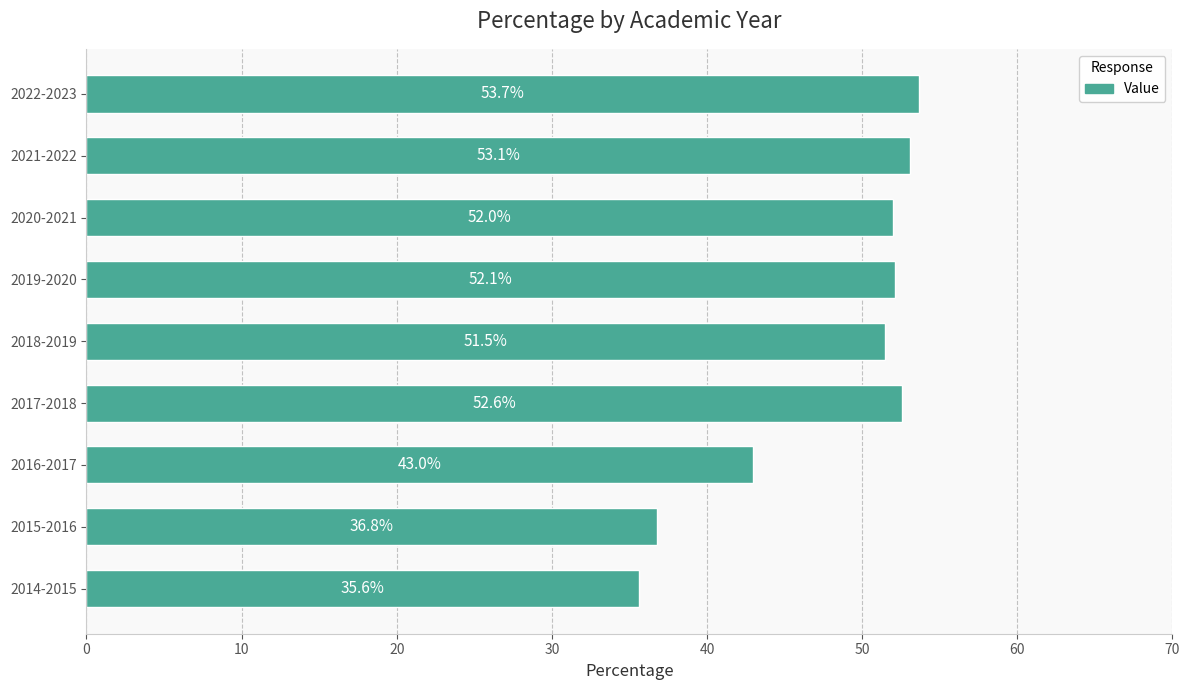

Where is the data nearest to the value 44?

2016-2017